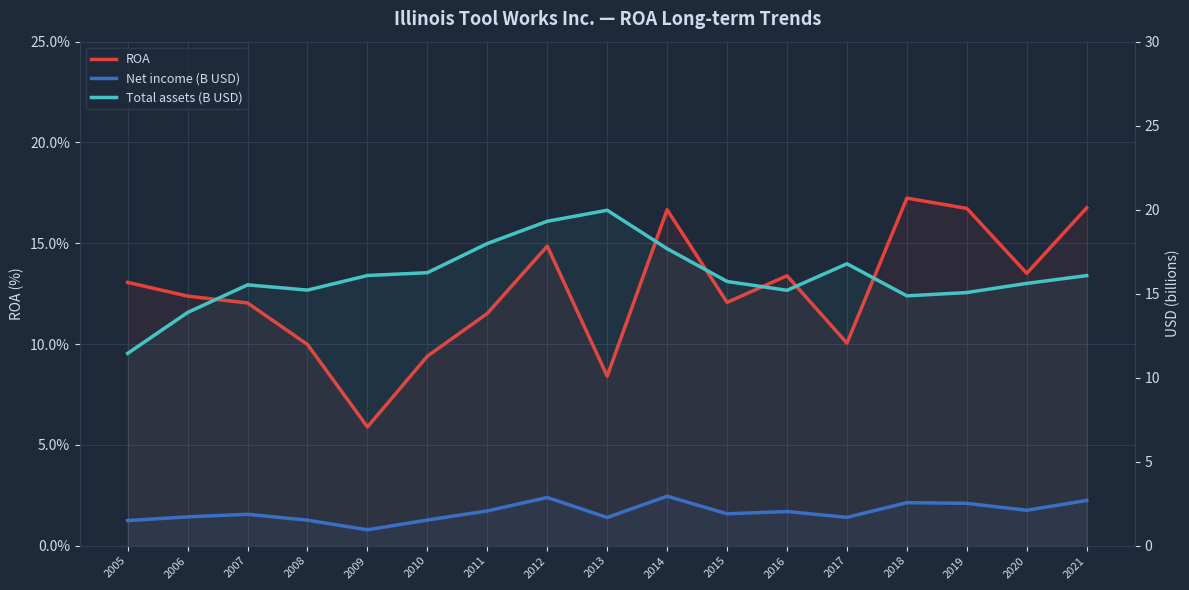

What is the average value of the Net income (B USD) series?

2.0